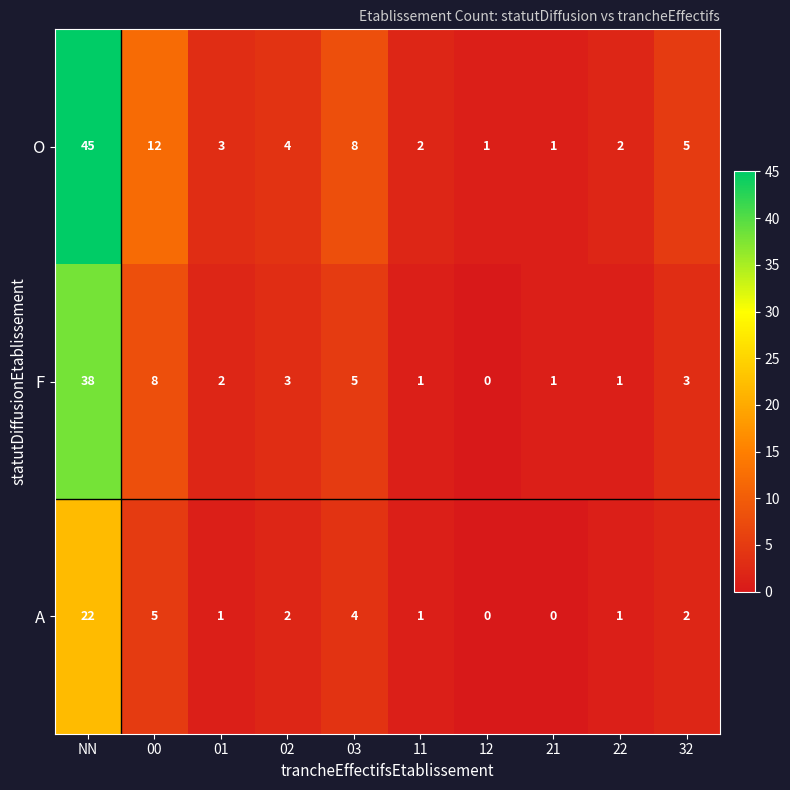

Which series has the largest total across all categories?

O